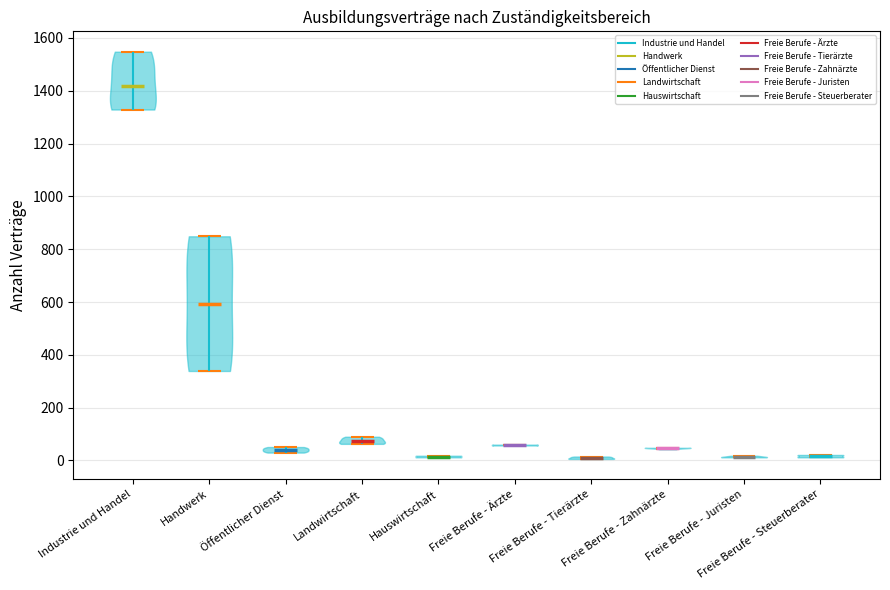

Which violin has the highest median line?

Industrie und Handel